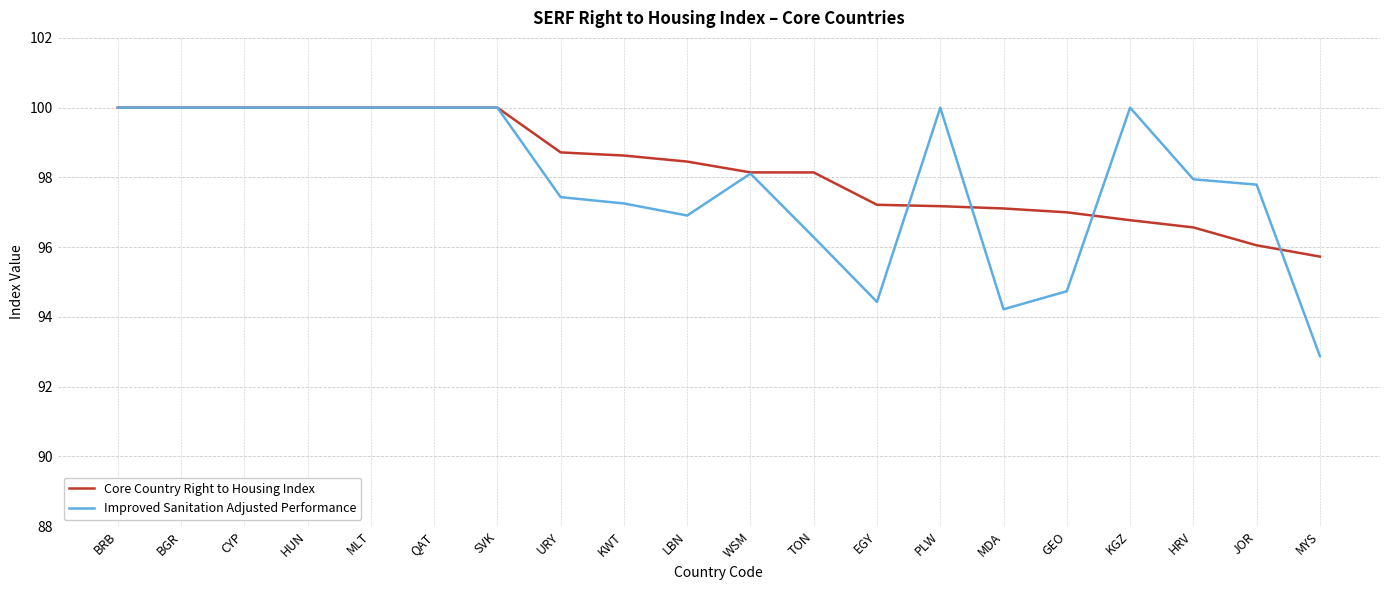

What is the maximum value shown in the chart?

100.0